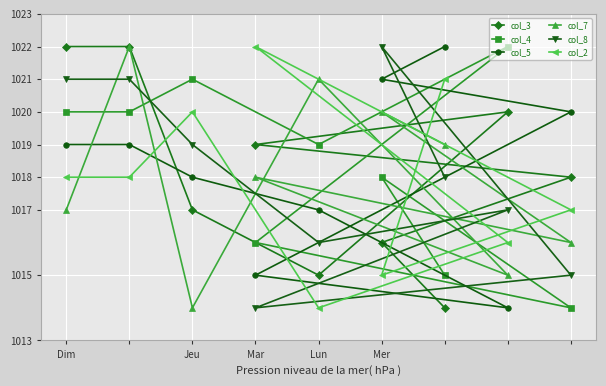

True or false: col_5 has a value of 1705 at Mer.

False